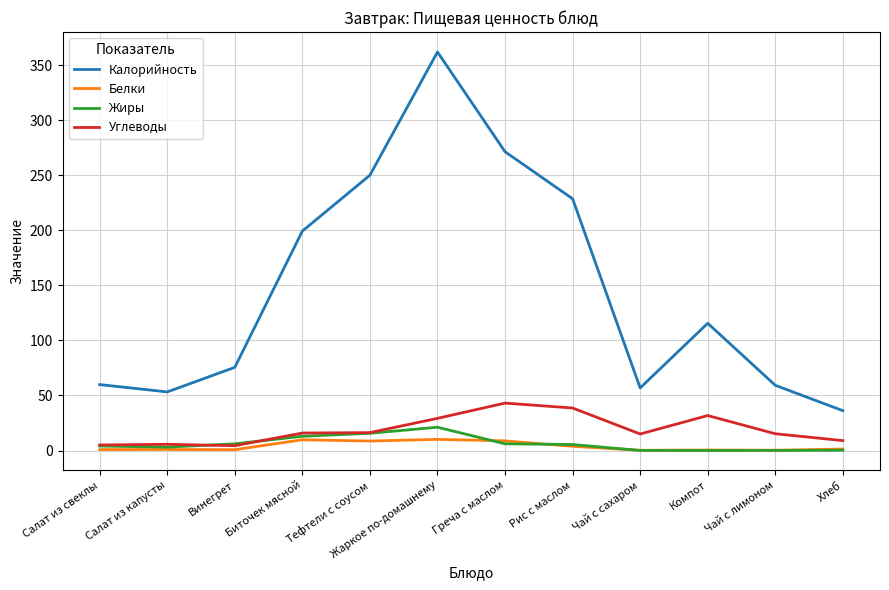

What is the sum of all Углеводы values?

229.1